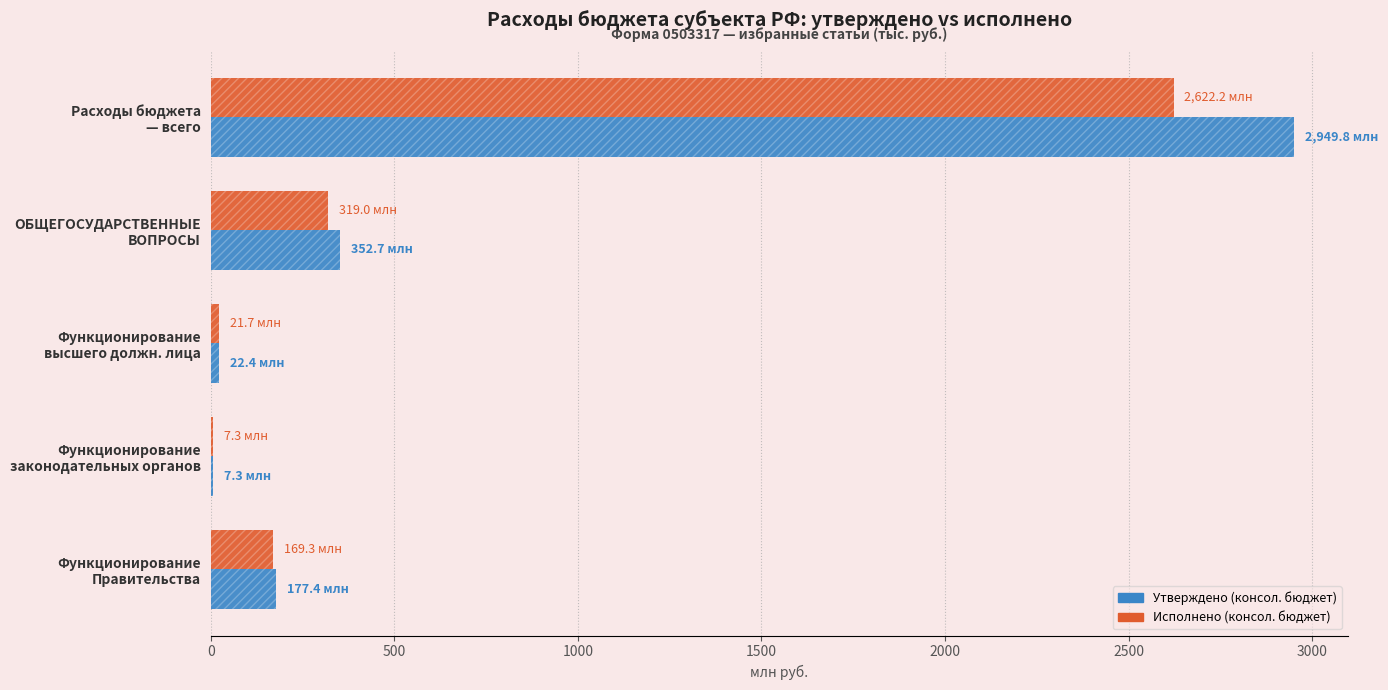

At how many categories does at least one series exceed 653?

1